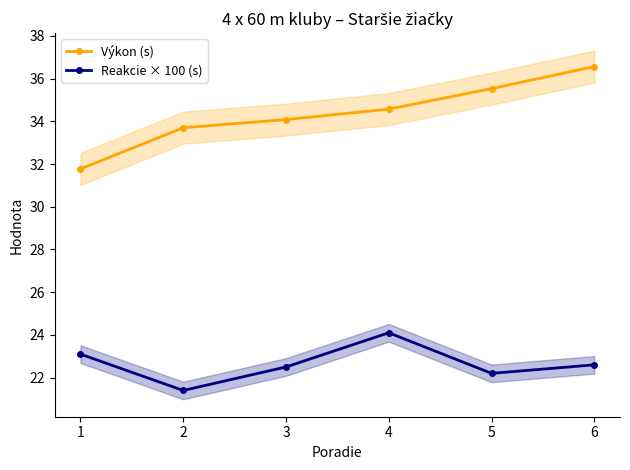

What is the maximum value shown in the chart?

36.6